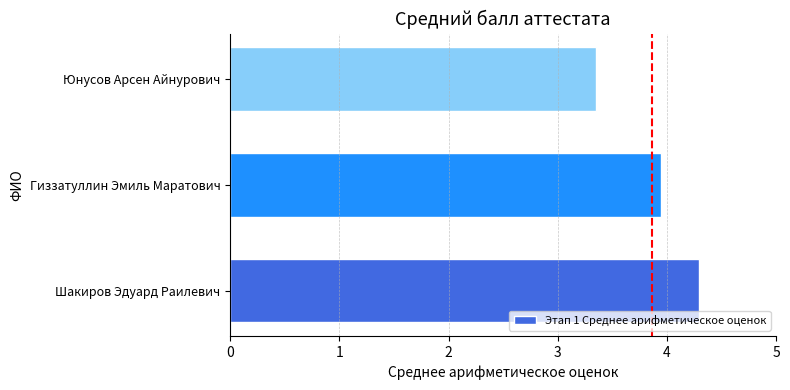

What is the difference between the maximum and second lowest values?

0.3